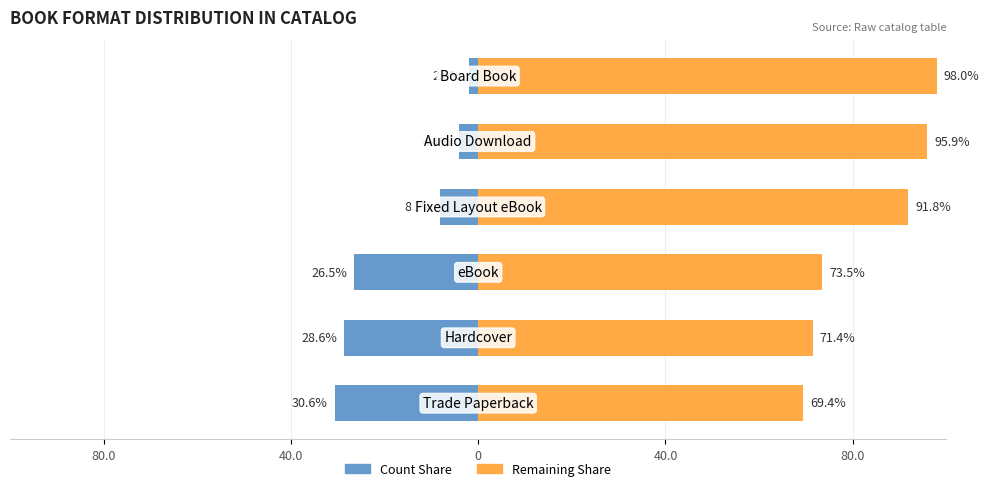

What is the maximum value for Remaining Share?

98.0